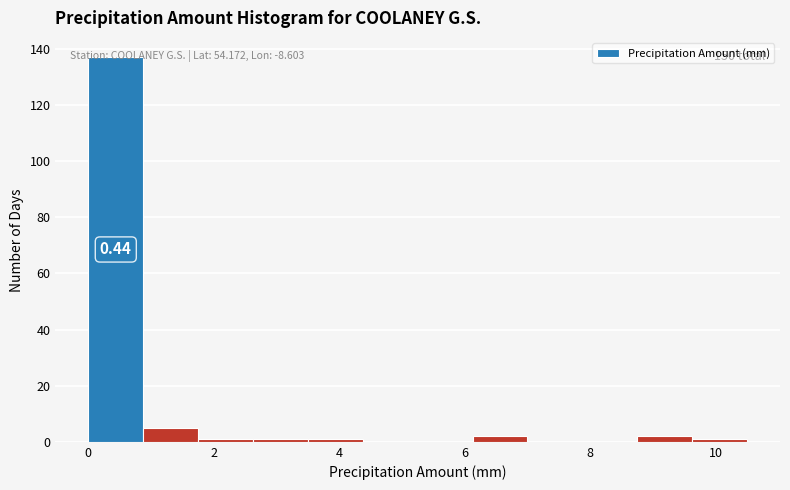

Over which range of the x-axis is the bar tallest?

0.0 to 0.8